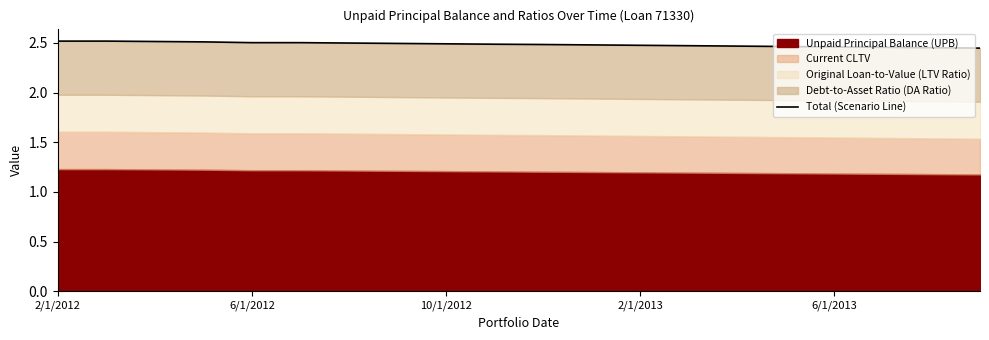

How many values are between 2 and 3?

20